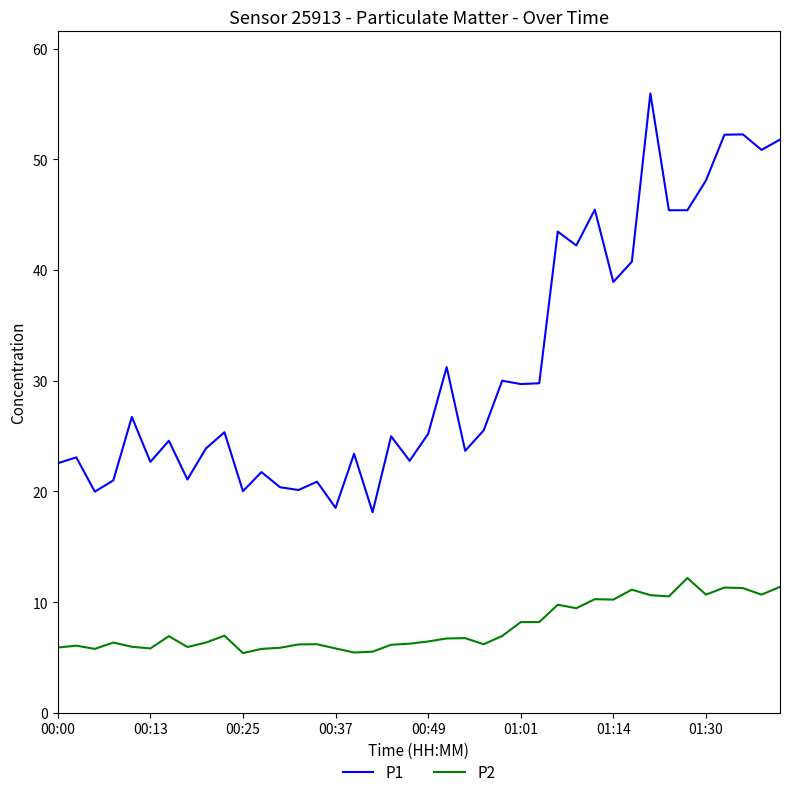

Which series has the largest total across all categories?

P1